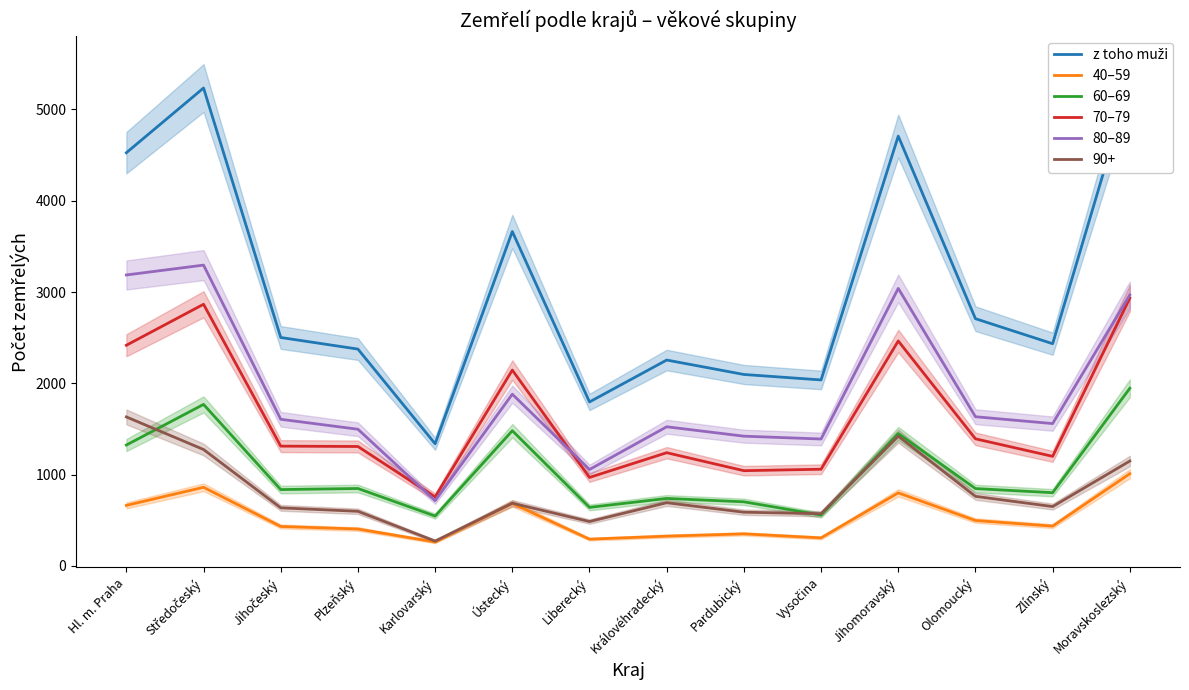

What is the sum of all 40–59 values?

7326